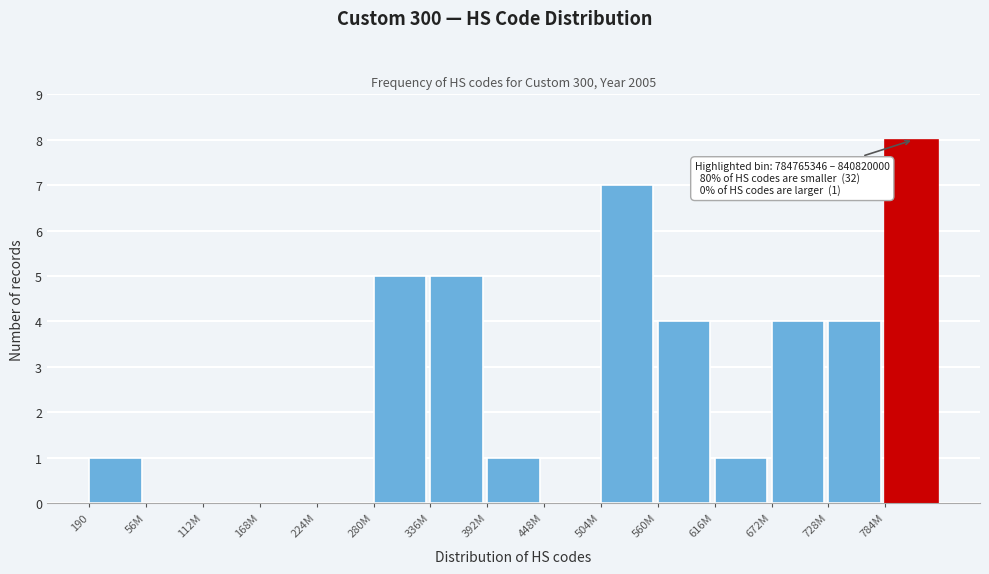

Reading left to right, extract all data points from this chart.

190=1	56M=0	112M=0	168M=0	224M=0	280M=5	336M=5	392M=1	448M=0	504M=7	560M=4	616M=1	672M=4	728M=4	784M=8